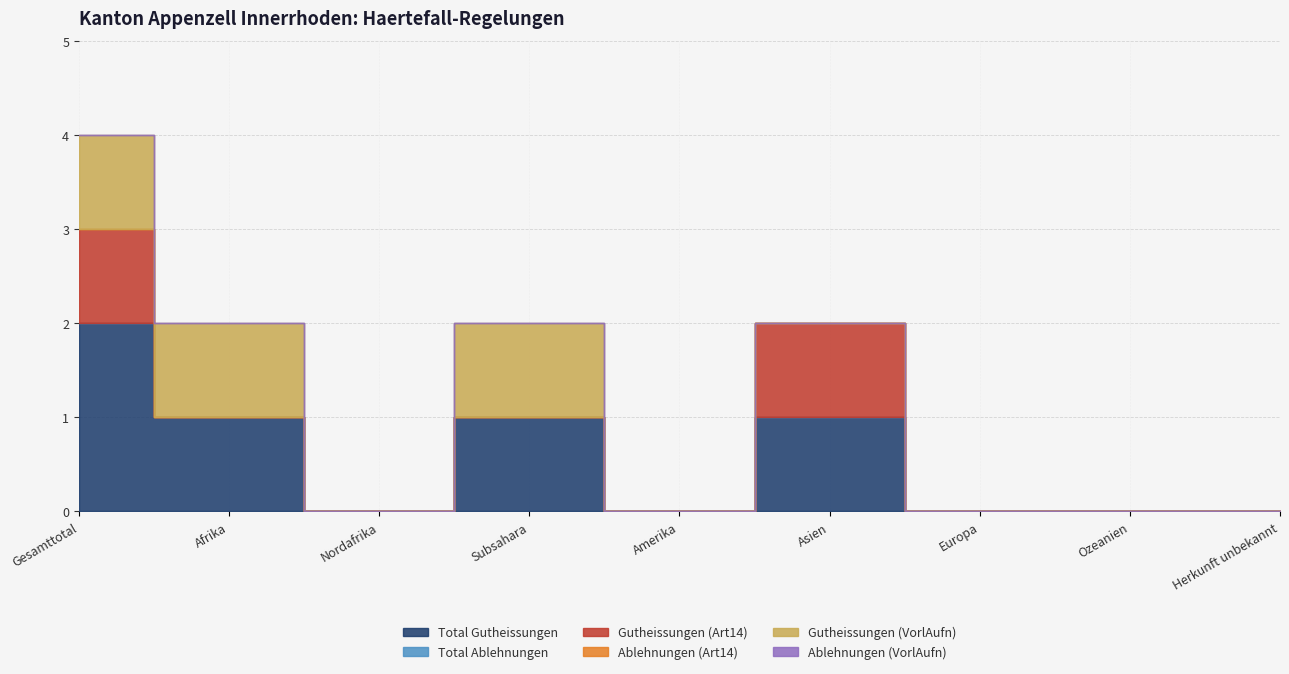

Which has a higher value, Afrika or Asien?

Afrika